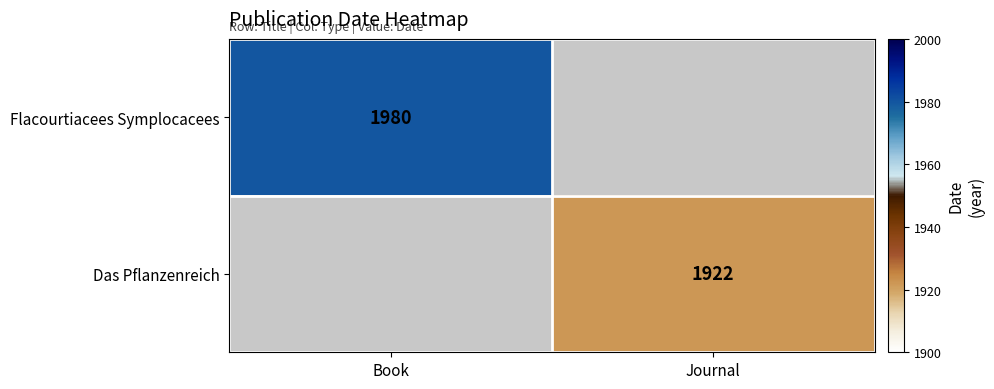

True or false: Flacourtiacees Symplocacees has a value of 1980 at Book.

True